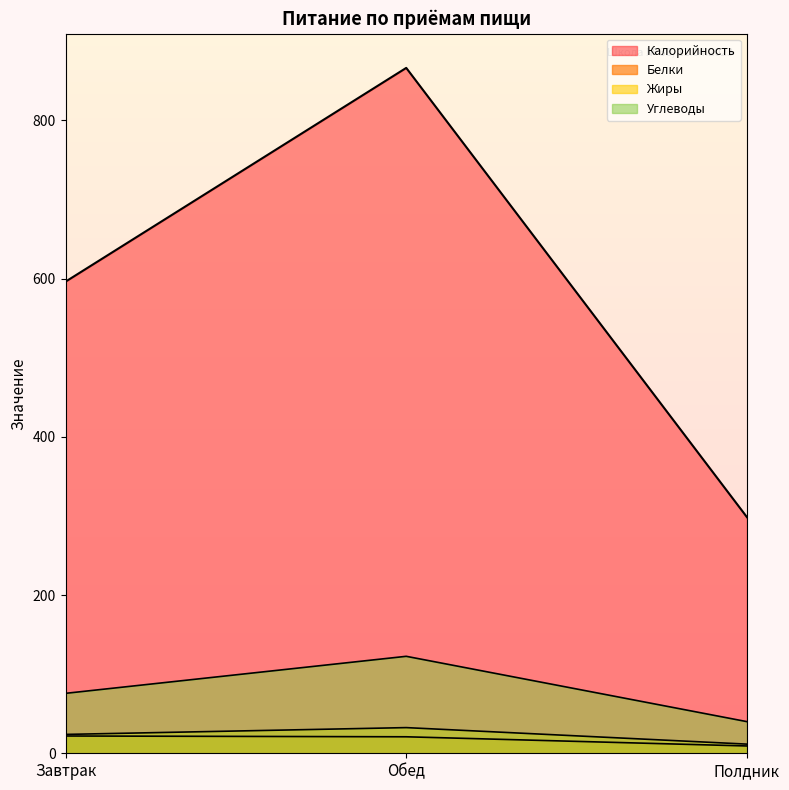

The Белки series shows 5.4 at Полдник. True or false?

False